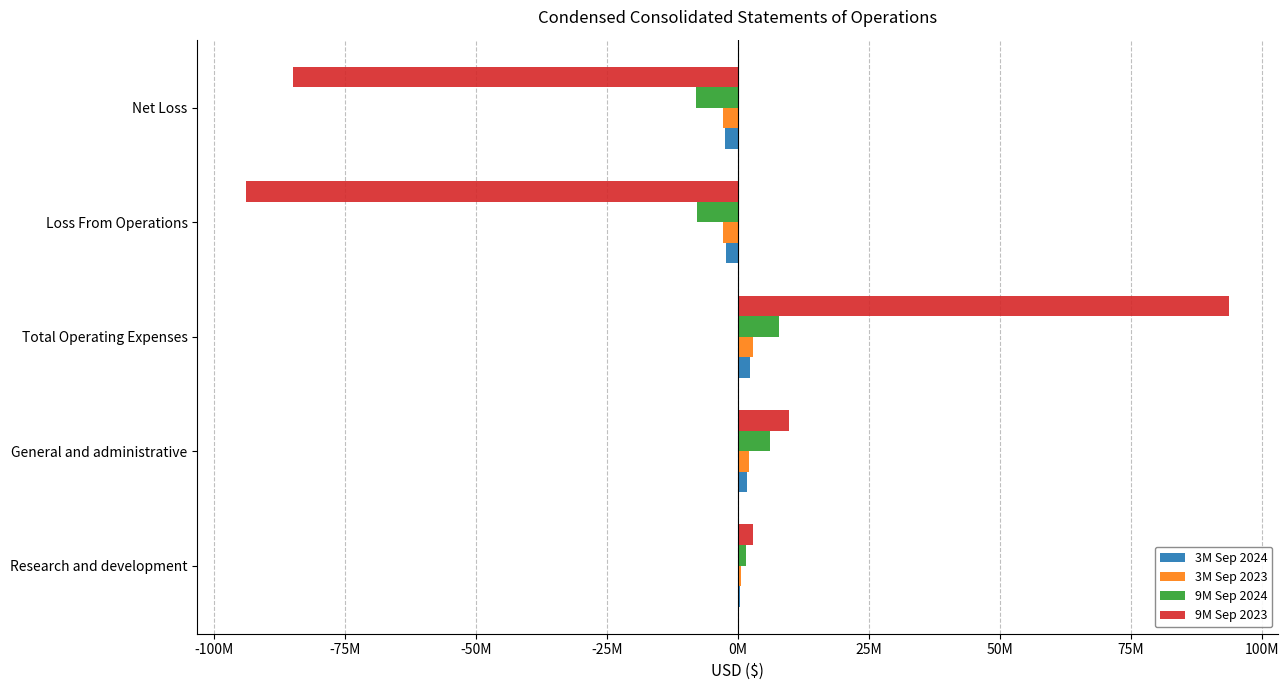

What are all the series names shown in the legend?

3M Sep 2024, 3M Sep 2023, 9M Sep 2024, 9M Sep 2023